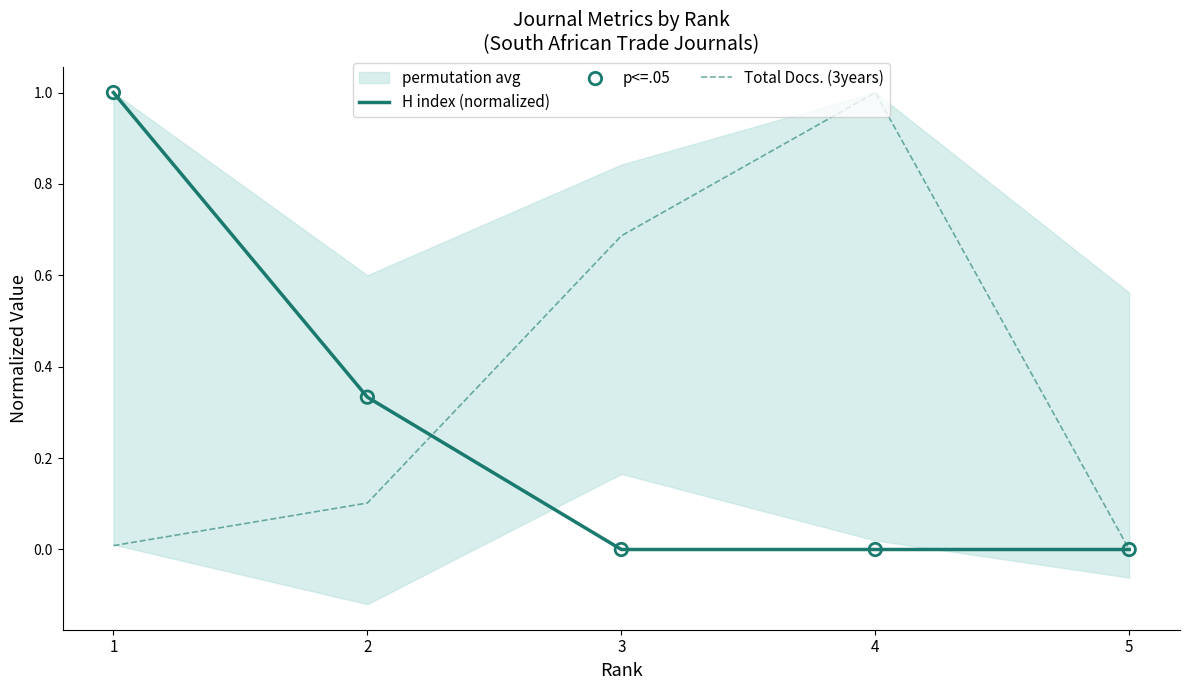

Which series reaches the maximum Y coordinate?

H index (normalized)